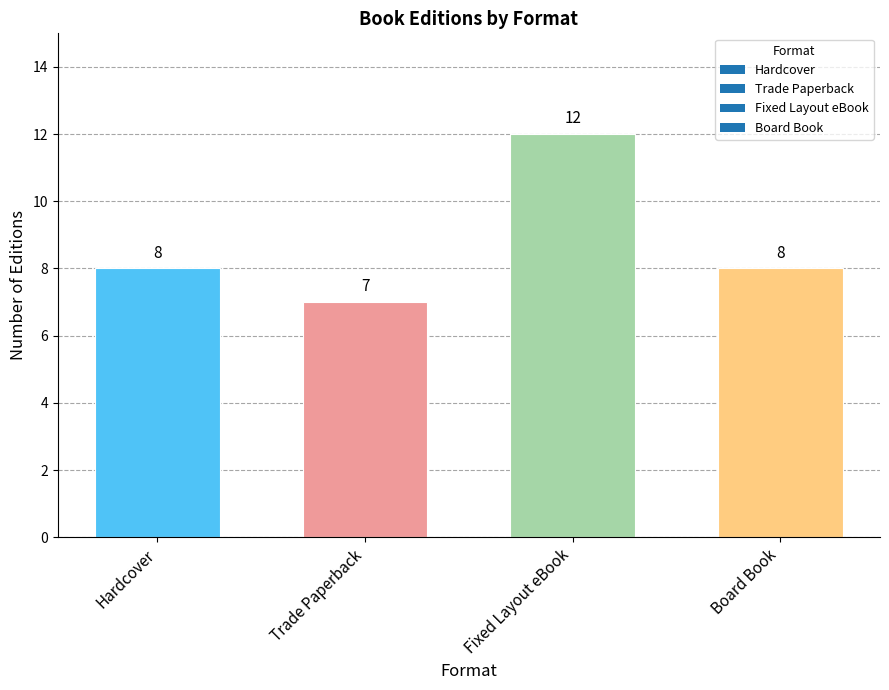

What is the difference between the maximum and minimum values?

5